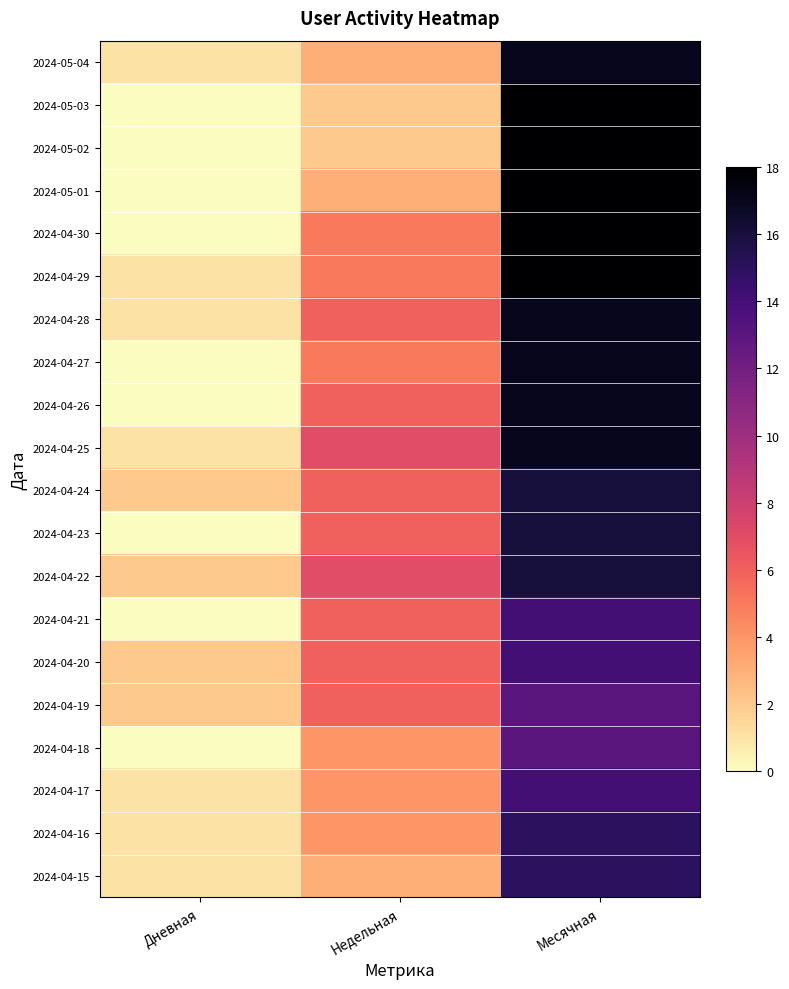

Count the number of categories in the chart.

3